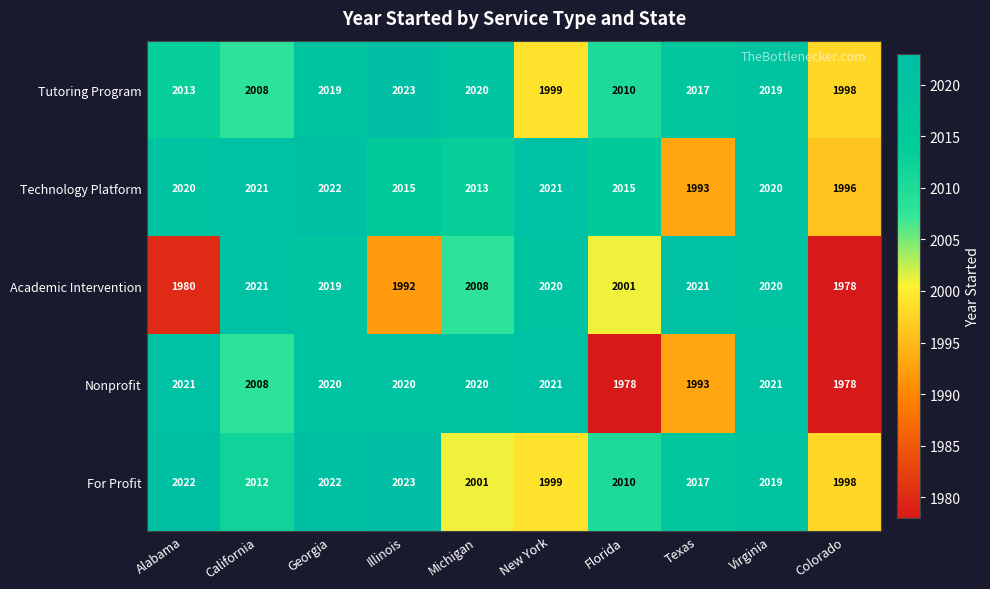

How many data points in For Profit are less than 2017?

5